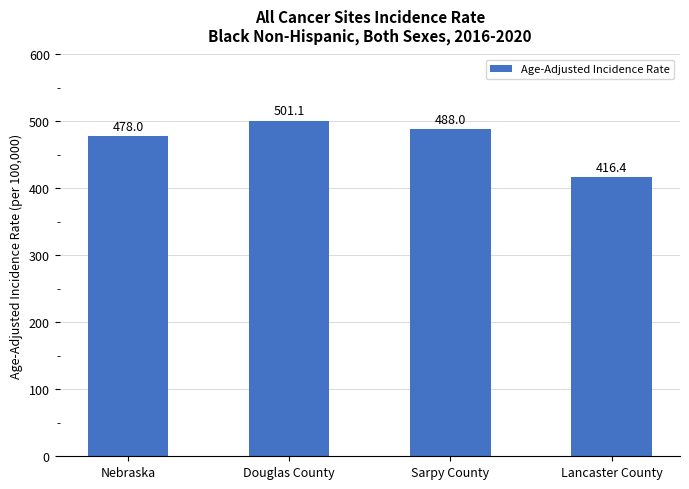

What value does the data have at Sarpy County?

488.0